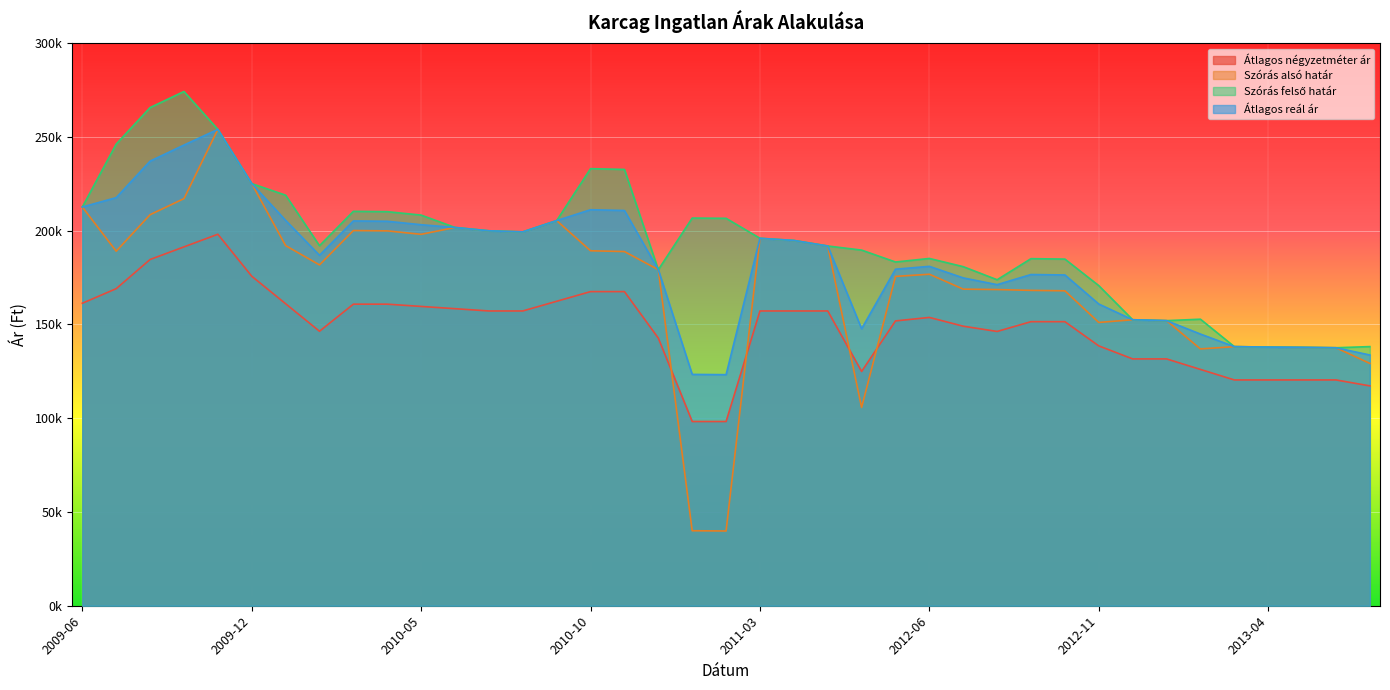

Reading right to left, transcribe all the data shown in this chart.

Átlagos négyzetméter ár: 2013-07=117202	2013-06=120370	2013-05=120370	2013-04=120370	2013-03=120370	2013-02=125974	2013-01=131578	2012-12=131578	2012-11=138516	2012-10=151430	2012-09=151430	2012-08=146214	2012-07=149012	2012-06=153691	2012-05=151833	2012-04=124891	2011-11=157142	2011-05=157142	2011-03=157142	2011-02=98213	2011-01=98213	2010-12=142658	2010-11=167459	2010-10=167459	2010-09=162301	2010-08=157142	2010-07=157142	2010-06=158349	2010-05=159555	2010-04=160762	2010-03=160762	2010-02=146324	2010-01=160991	2009-12=175657	2009-11=198031	2009-10=191302	2009-09=184572	2009-08=169025	2009-06=161252
Szórás alsó határ: 2013-07=129186	2013-06=137526	2013-05=137739	2013-04=137882	2013-03=138132	2013-02=136901	2013-01=151979	2012-12=152457	2012-11=151022	2012-10=167884	2012-09=168117	2012-08=168552	2012-07=168774	2012-06=176714	2012-05=175568	2012-04=105711	2011-11=191769	2011-05=194722	2011-03=195874	2011-02=39847	2011-01=39987	2010-12=179132	2010-11=188806	2010-10=189226	2010-09=205312	2010-08=199299	2010-07=199872	2010-06=201639	2010-05=197996	2010-04=199827	2010-03=200005	2010-02=181690	2010-01=191978	2009-12=225038	2009-11=253923	2009-10=217028	2009-09=208457	2009-08=188999	2009-06=212553
Szórás felső határ: 2013-07=138144	2013-06=137526	2013-05=137739	2013-04=137882	2013-03=138132	2013-02=152751	2013-01=151979	2012-12=152457	2012-11=170644	2012-10=184788	2012-09=185021	2012-08=173774	2012-07=180750	2012-06=185128	2012-05=183236	2012-04=189583	2011-11=191769	2011-05=194722	2011-03=195874	2011-02=206521	2011-01=206661	2010-12=179132	2010-11=232580	2010-10=233000	2010-09=205312	2010-08=199299	2010-07=199872	2010-06=201639	2010-05=208236	2010-04=210067	2010-03=210245	2010-02=191930	2010-01=218856	2009-12=225038	2009-11=253923	2009-10=274130	2009-09=265559	2009-08=246101	2009-06=212553
Átlagos reál ár: 2013-07=133665	2013-06=137526	2013-05=137739	2013-04=137882	2013-03=138132	2013-02=144826	2013-01=151979	2012-12=152457	2012-11=160833	2012-10=176336	2012-09=176569	2012-08=171163	2012-07=174762	2012-06=180921	2012-05=179402	2012-04=147647	2011-11=191769	2011-05=194722	2011-03=195874	2011-02=123184	2011-01=123324	2010-12=179132	2010-11=210693	2010-10=211113	2010-09=205312	2010-08=199299	2010-07=199872	2010-06=201639	2010-05=203116	2010-04=204947	2010-03=205125	2010-02=186810	2010-01=205417	2009-12=225038	2009-11=253923	2009-10=245579	2009-09=237008	2009-08=217550	2009-06=212553